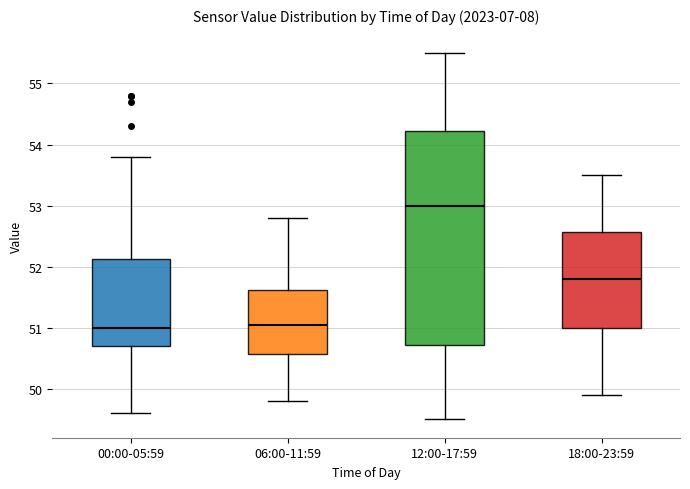

Which box is the tallest, from its lower edge to its upper edge?

12:00-17:59